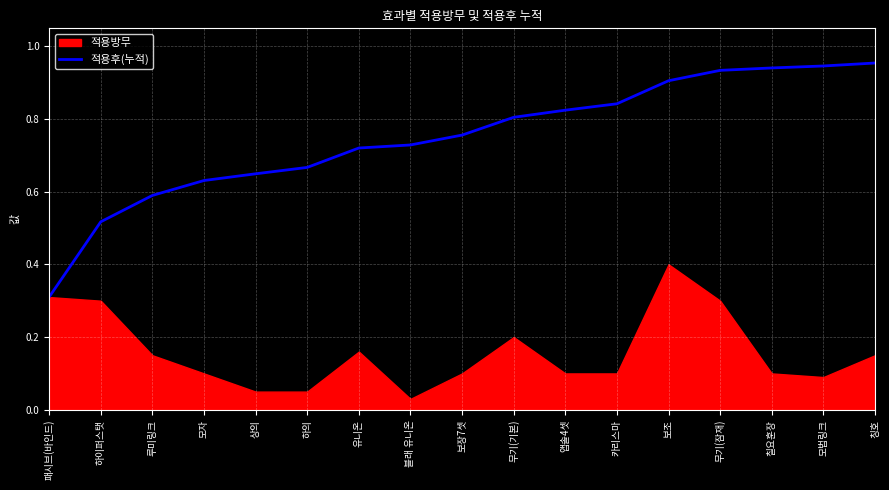

Reading left to right, extract all data points from this chart.

0.3	0.5	0.6	0.6	0.6	0.7	0.7	0.7	0.8	0.8	0.8	0.8	0.9	0.9	0.9	0.9	1.0